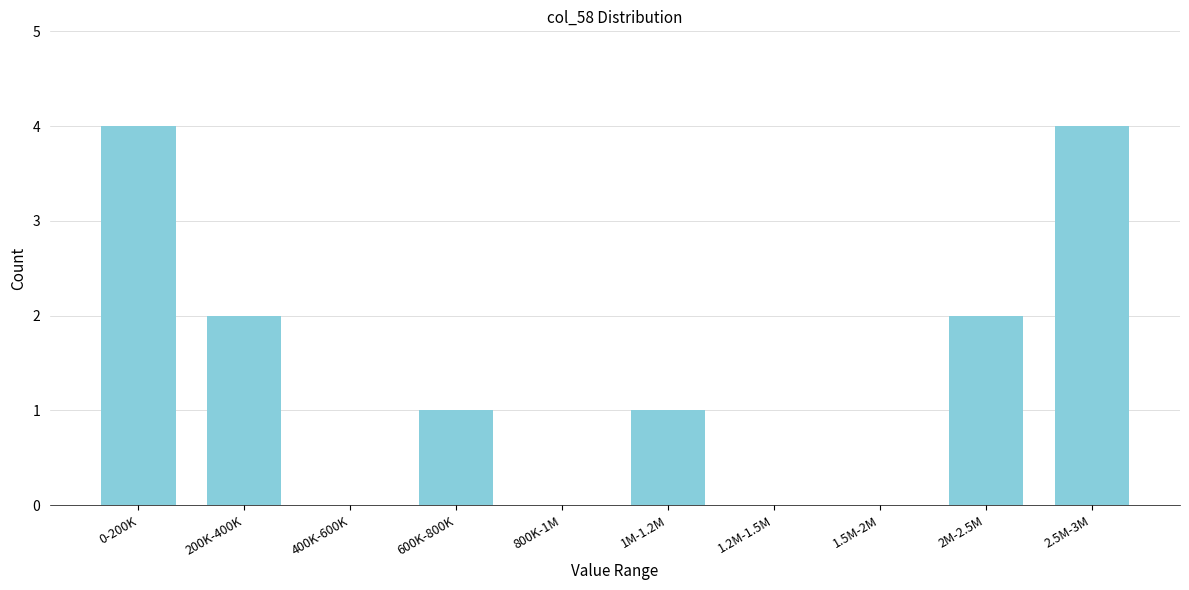

Reading left to right, transcribe all the data shown in this chart.

0-200K=4	200K-400K=2	400K-600K=0	600K-800K=1	800K-1M=0	1M-1.2M=1	1.2M-1.5M=0	1.5M-2M=0	2M-2.5M=2	2.5M-3M=4